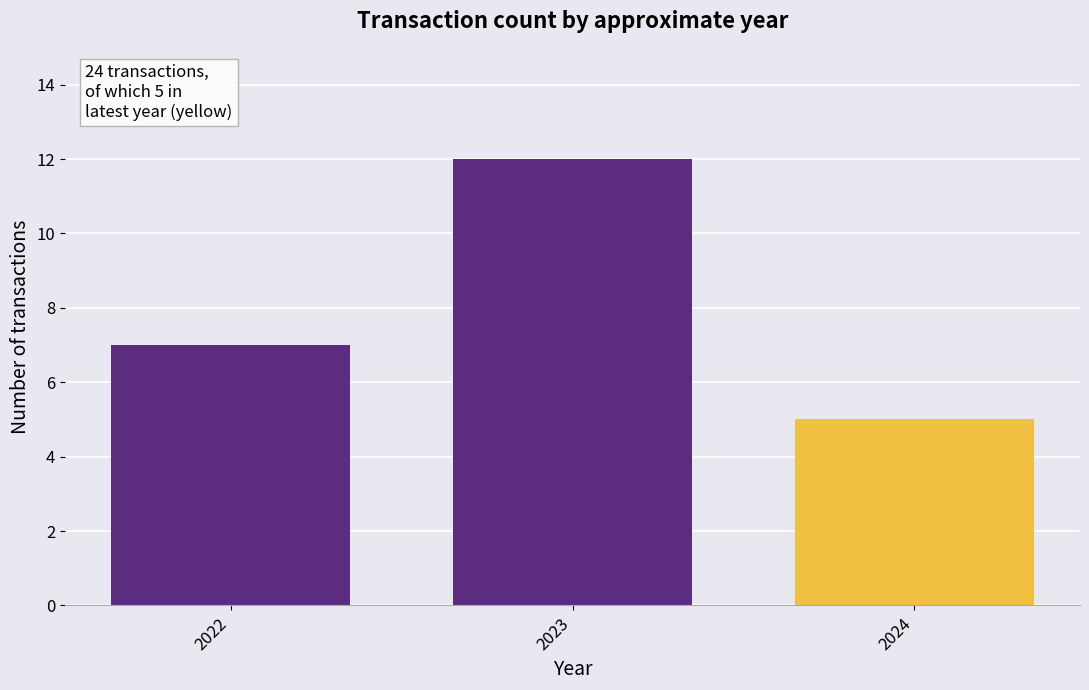

Count the values in the range 7 to 12.

2